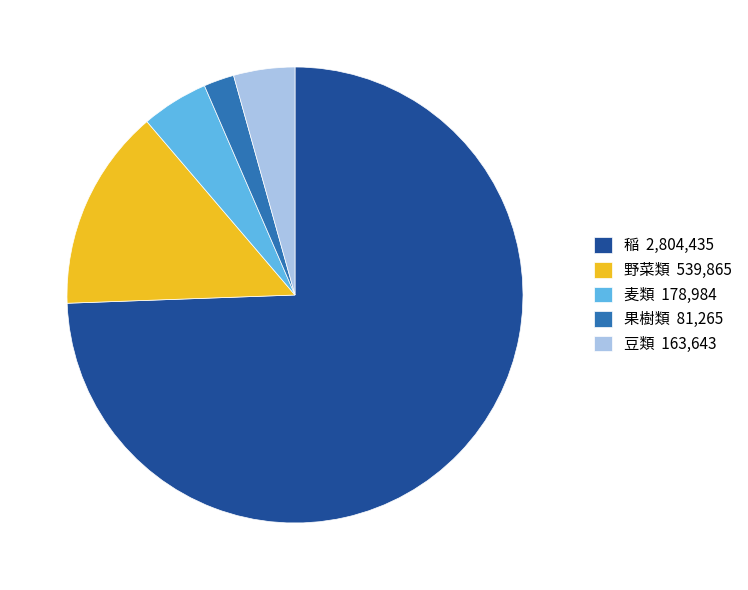

True or false: 豆類 accounts for 4% of the total.

True